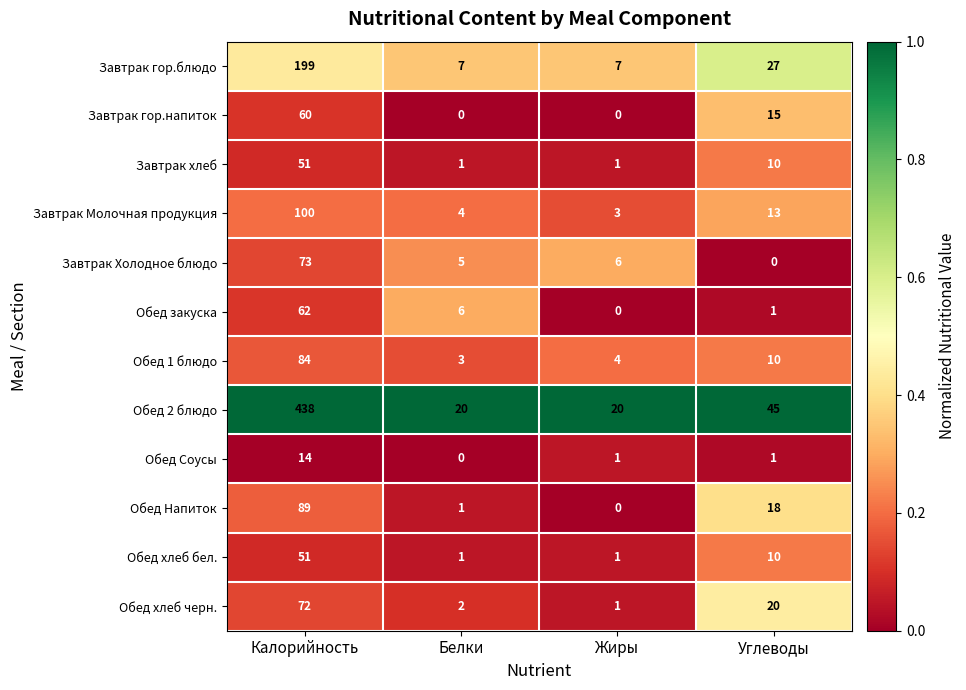

At which label is Обед Напиток closest to 44?

Углеводы